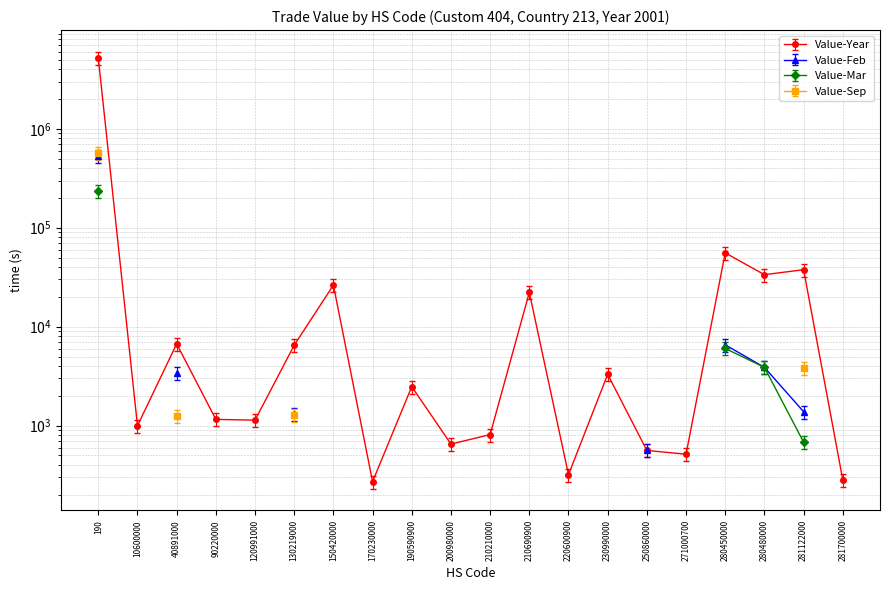

The value of Value-Year at 210210000 is 385.1. True or false?

False